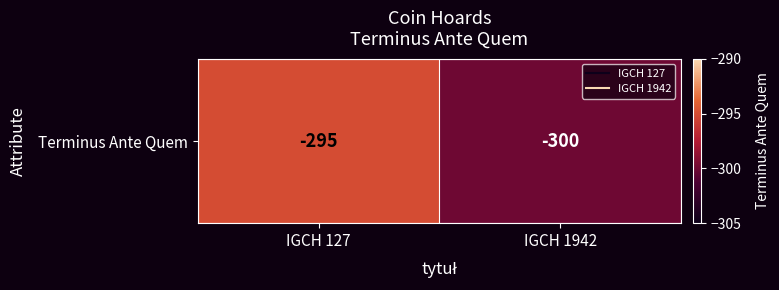

Rank the categories by value from lowest to highest.

IGCH 1942, IGCH 127